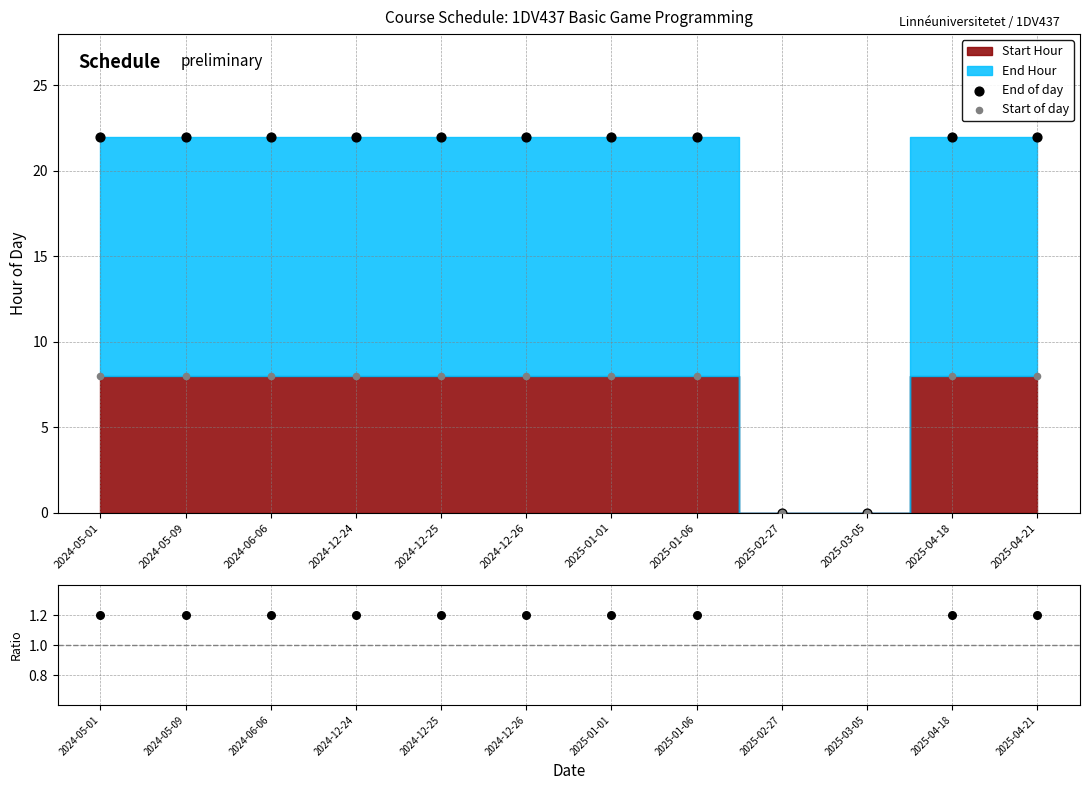

Which series has the largest total across all categories?

End of day